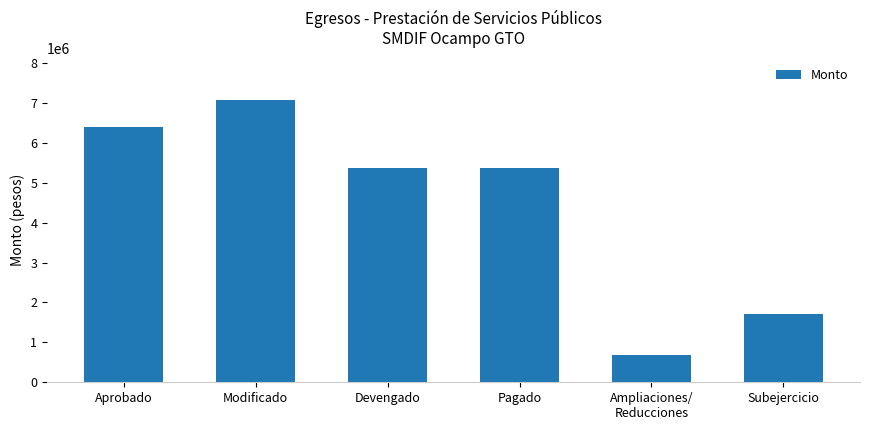

What position from the left is Pagado?

4